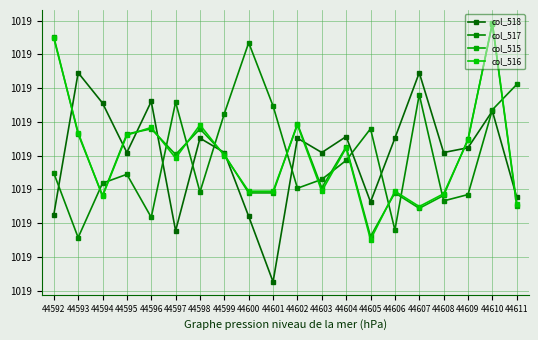

Where is the first local maximum for col_518?

44593